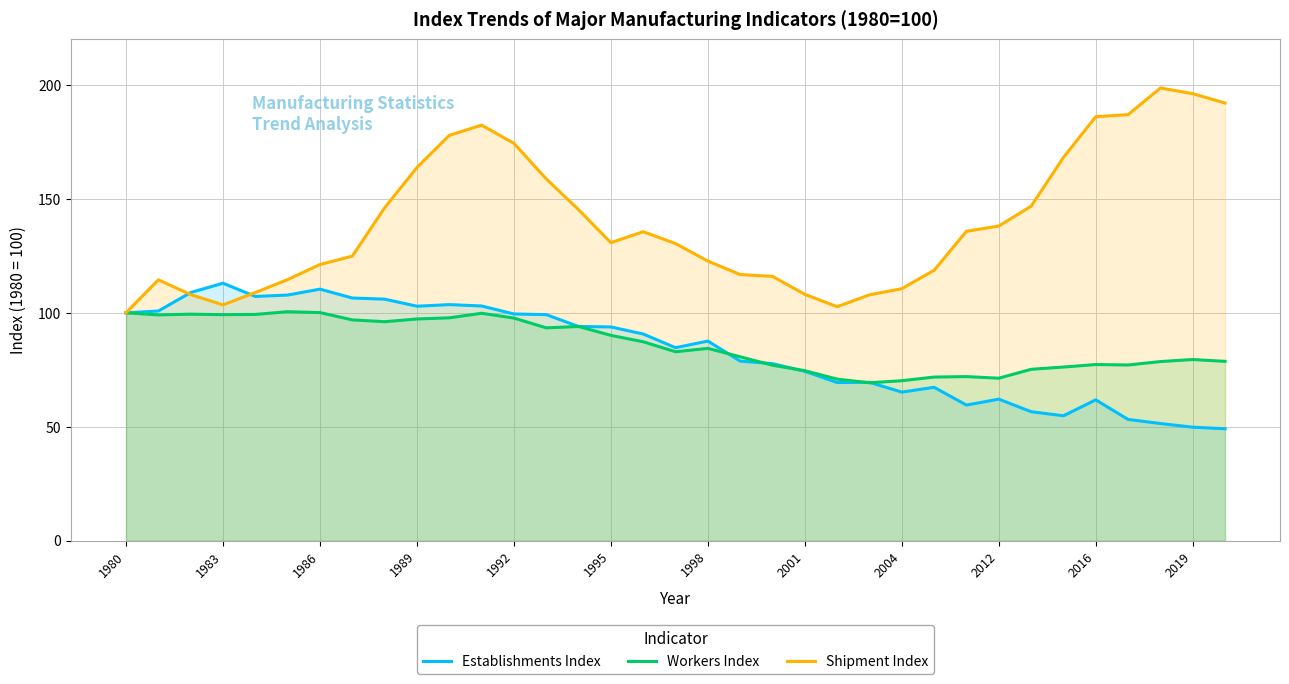

How many distinct data groups are displayed?

3